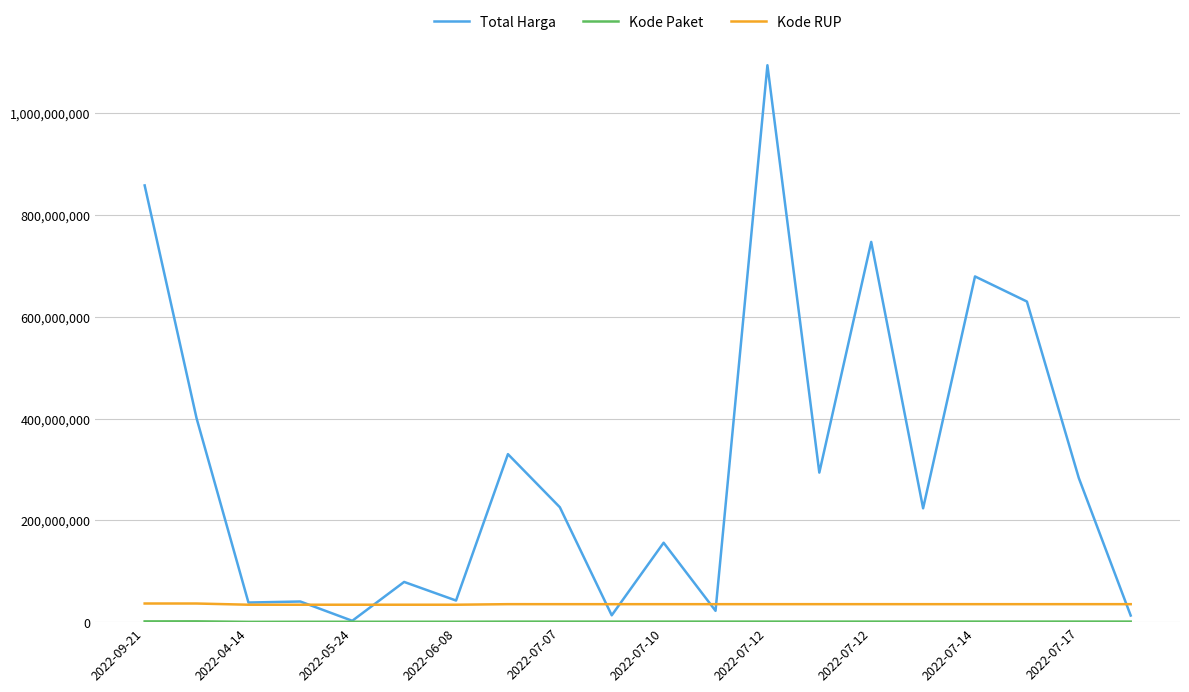

Which series has the widest spread of values?

Total Harga